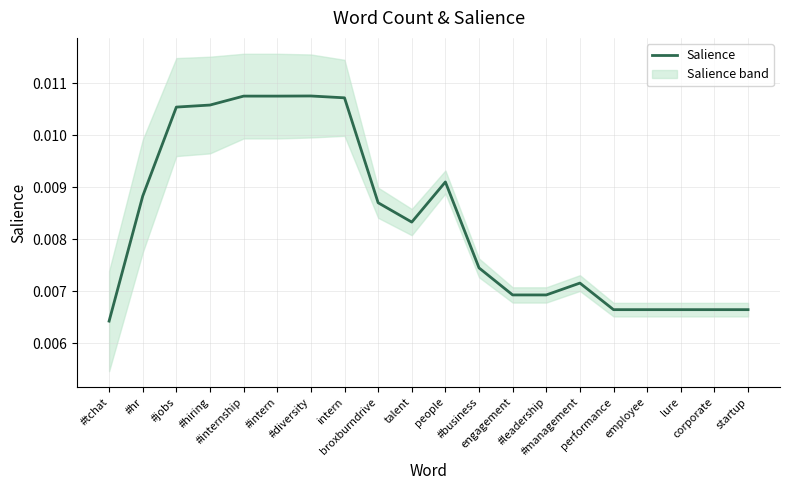

How many points are higher than both their immediate neighbors (excluding endpoints)?

3